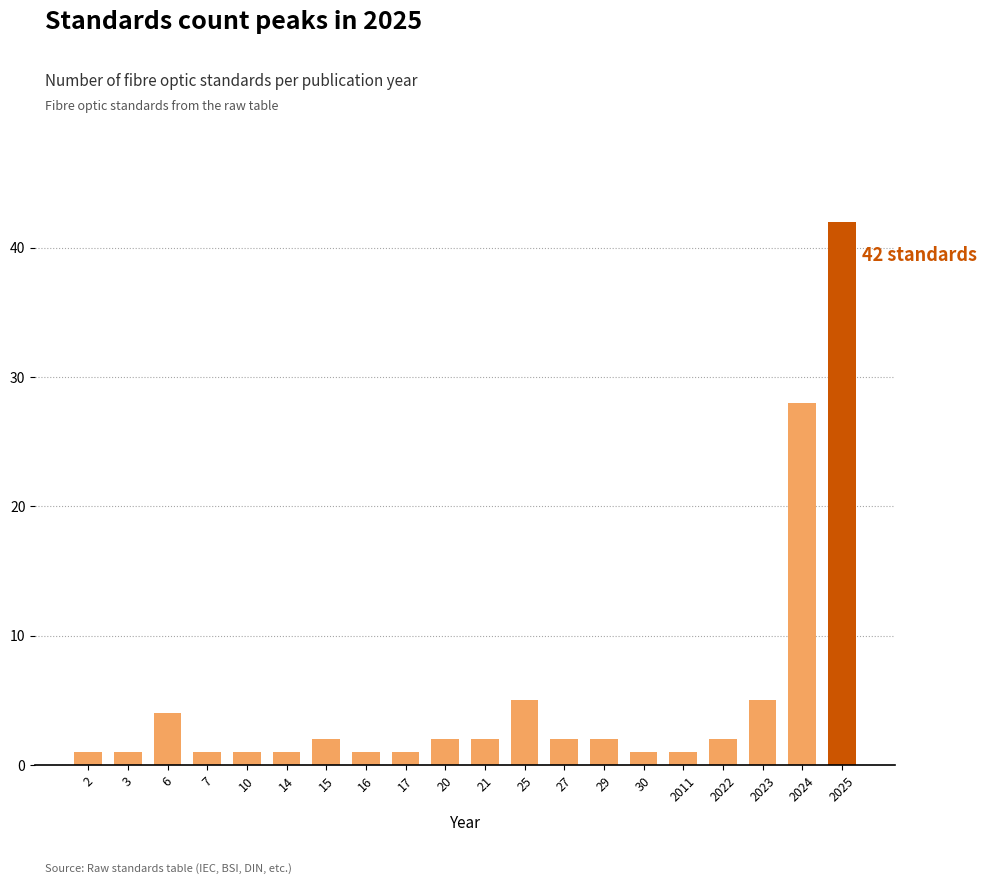

Reading left to right, list all the values displayed in this chart.

1	1	4	1	1	1	2	1	1	2	2	5	2	2	1	1	2	5	28	42